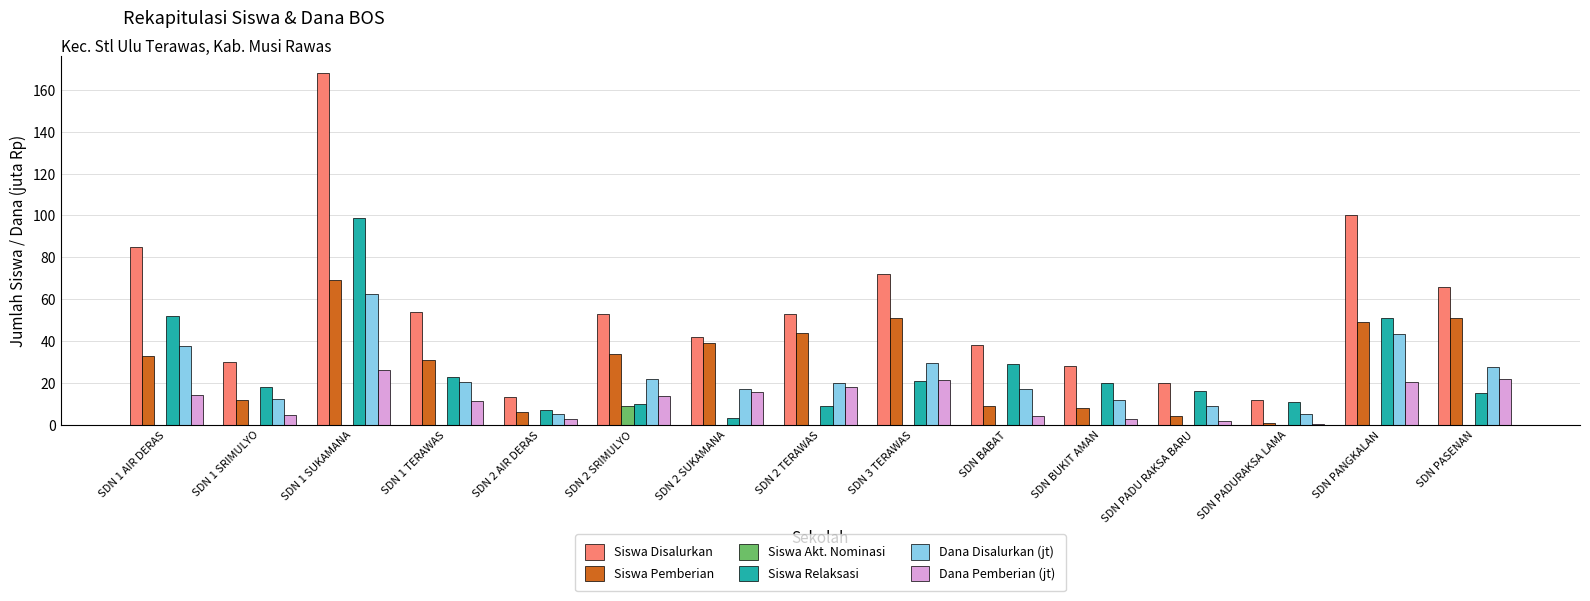

What is the sum of all Dana Pemberian (jt) values?

178.2